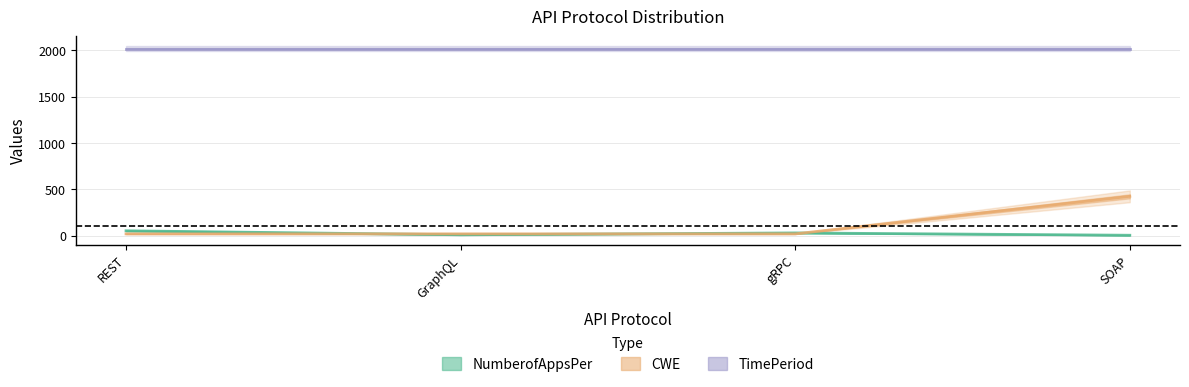

What is the lowest value of the NumberofAppsPer series?

5